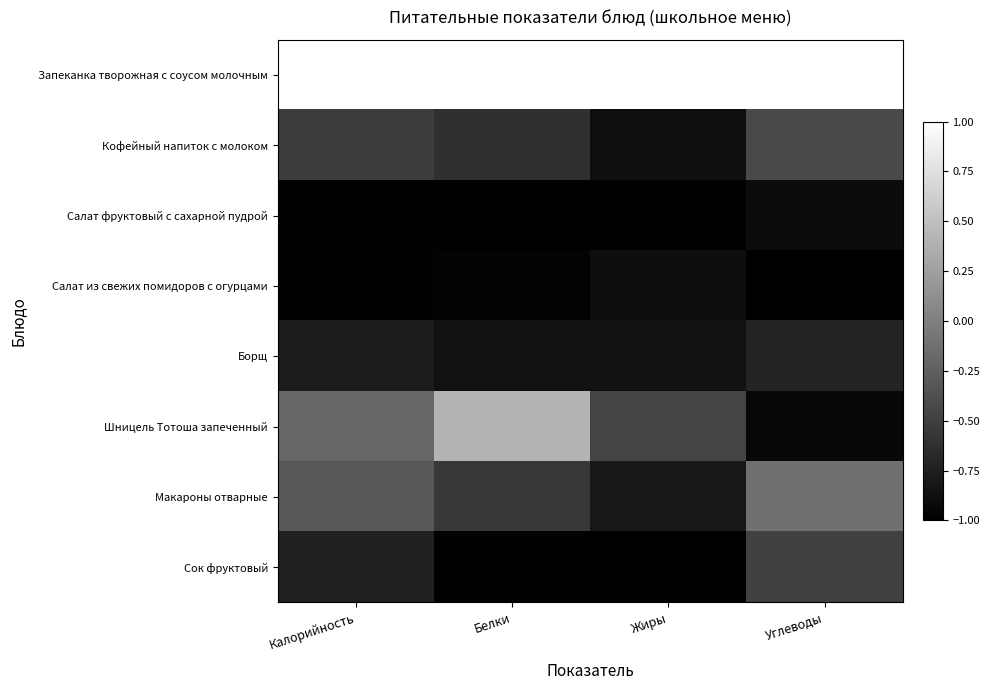

How many data points does each series have?

4